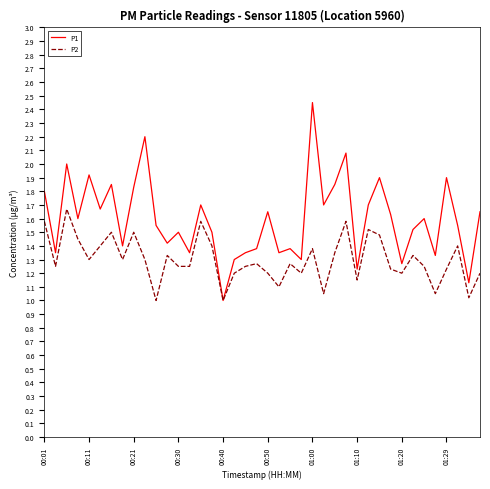

Which series has the largest total across all categories?

P1